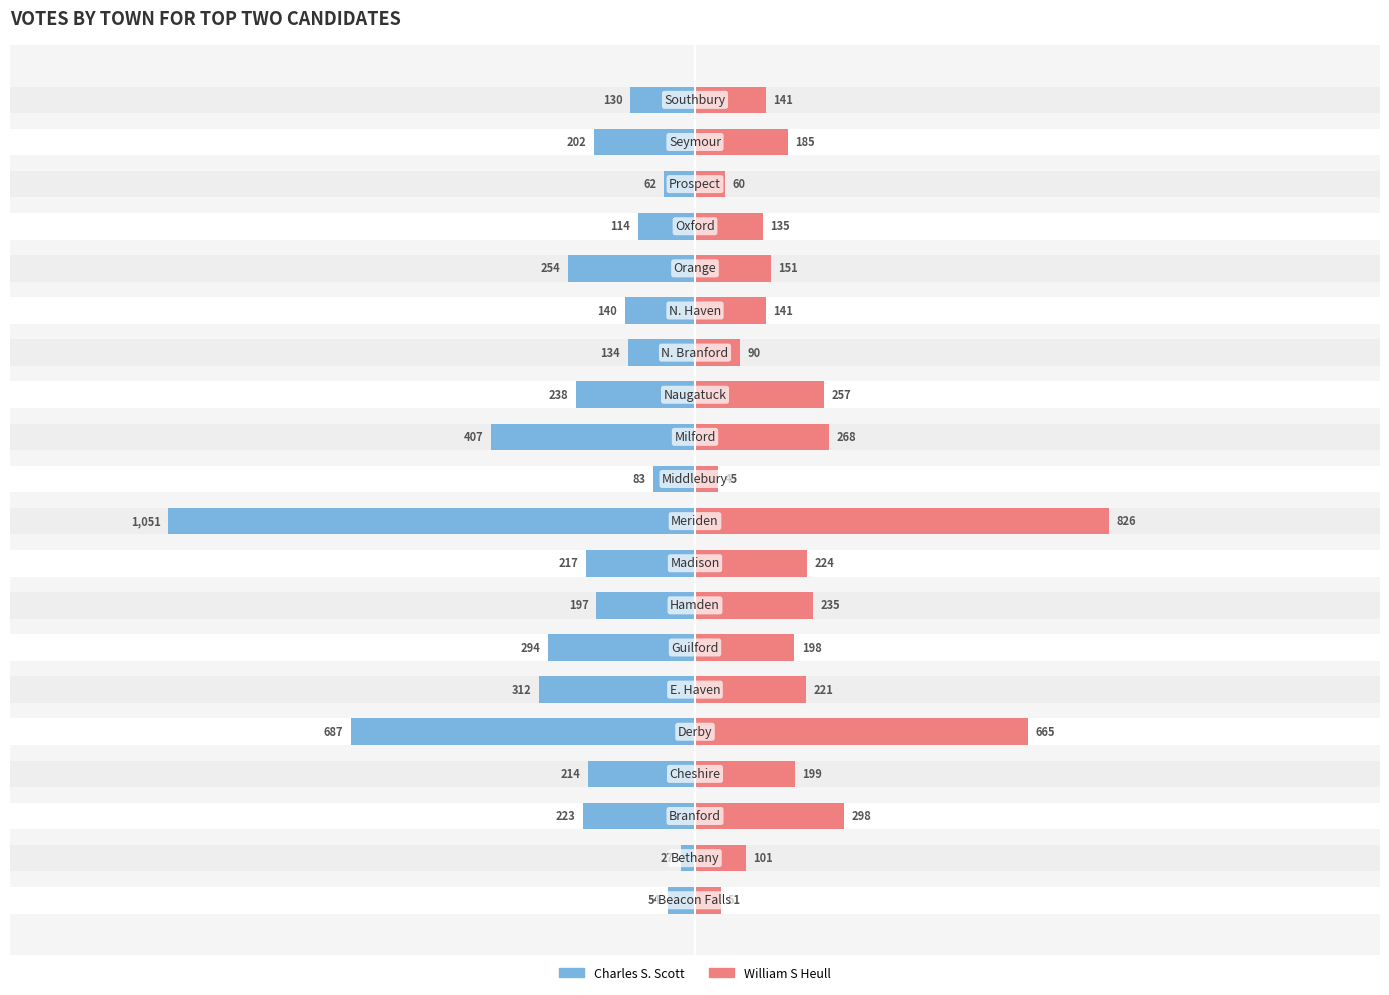

What is the value of the Charles S. Scott bar at the 7th from the left?

-294